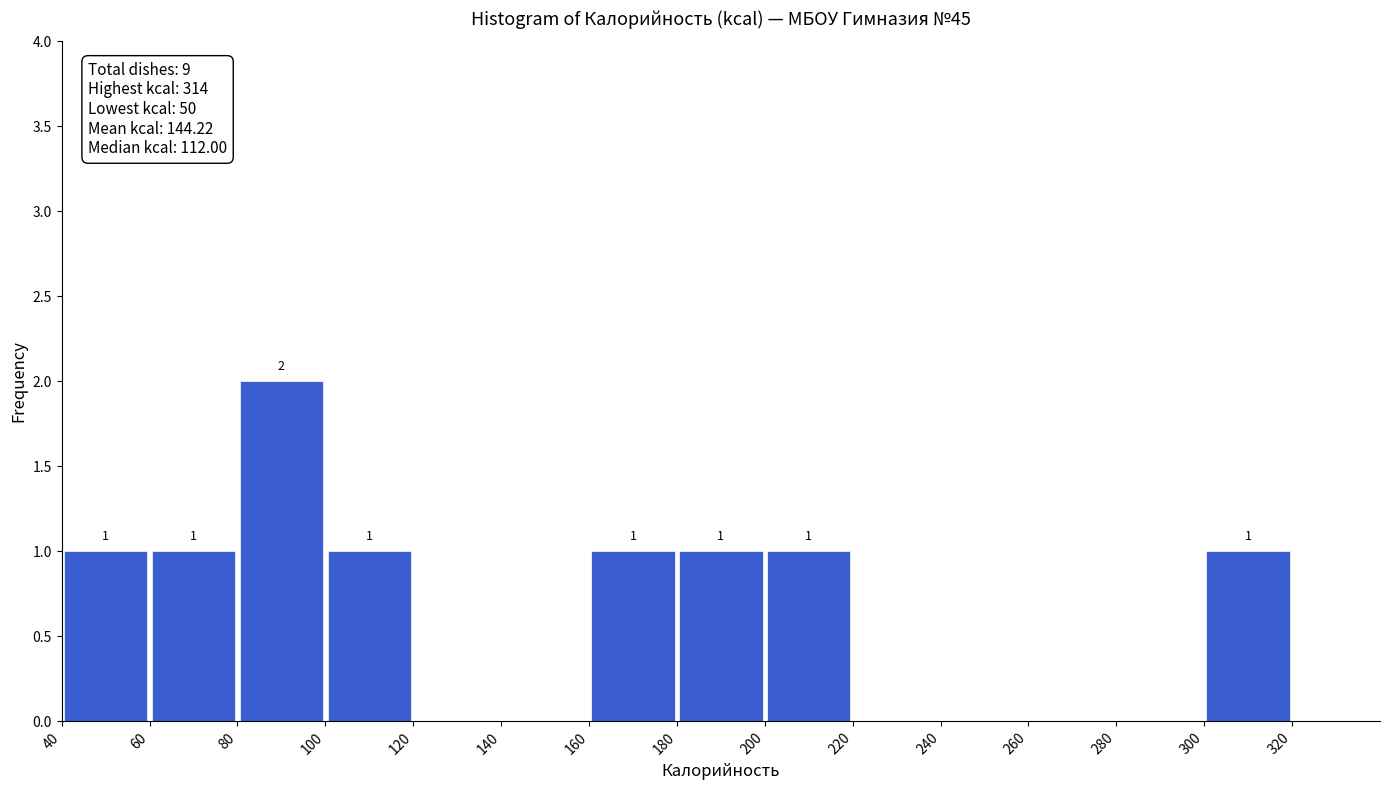

Which range on the x-axis has the tallest bar?

80 to 100